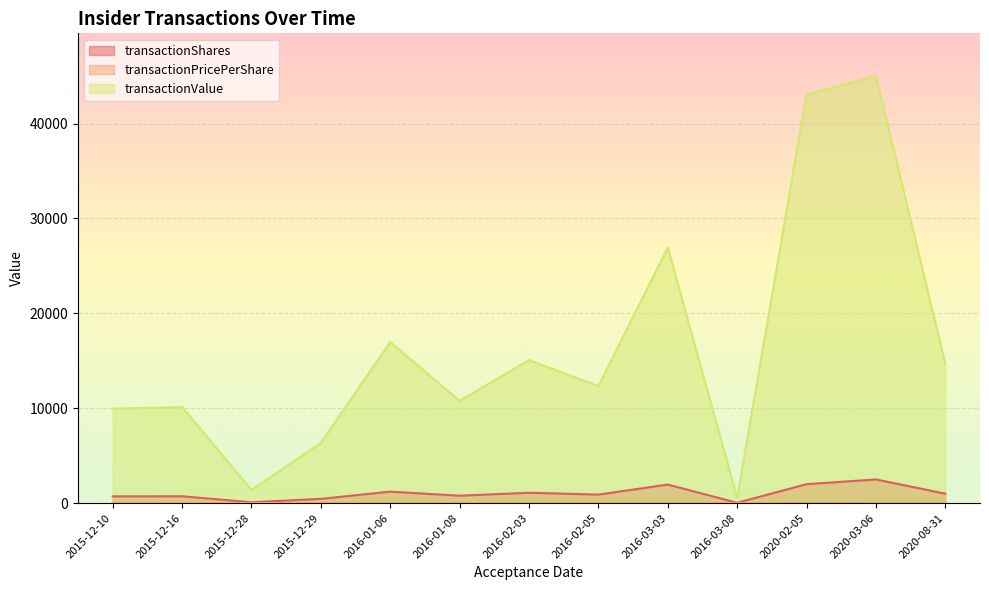

The transactionPricePerShare series shows 13.9 at 2015-12-29. True or false?

True